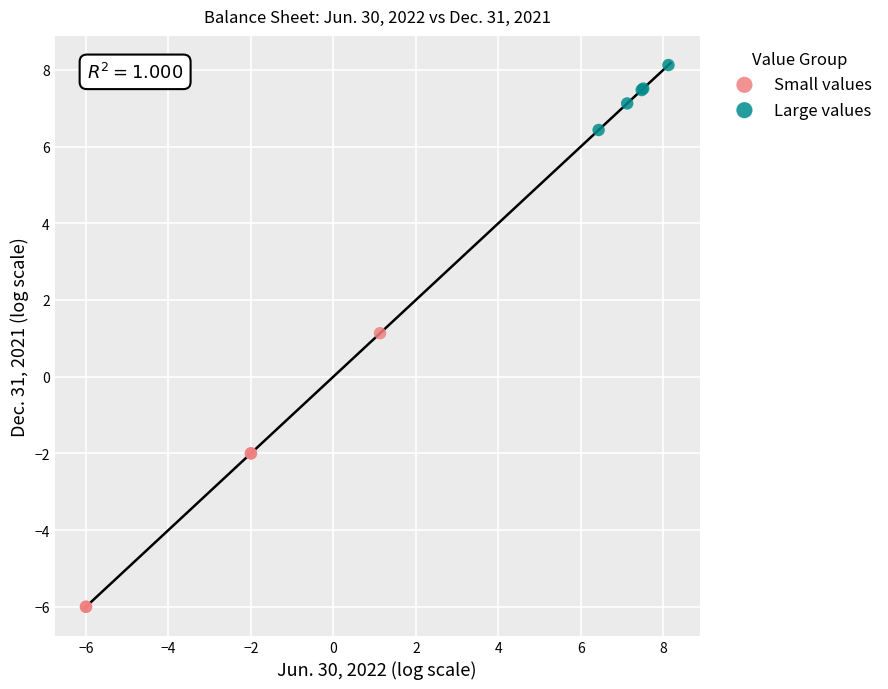

What are all the series names shown in the legend?

Small values, Large values